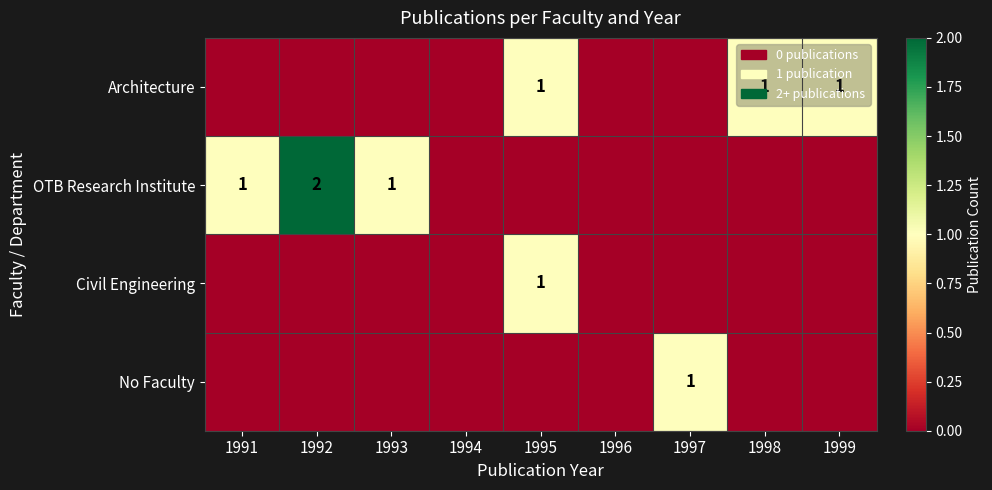

The No Faculty series shows 1 at 1997. True or false?

True